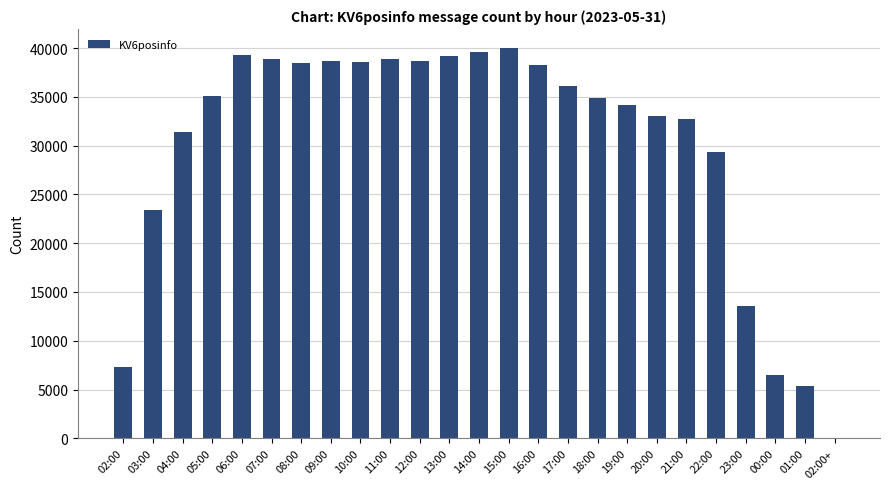

What is the sum of all values?

751423